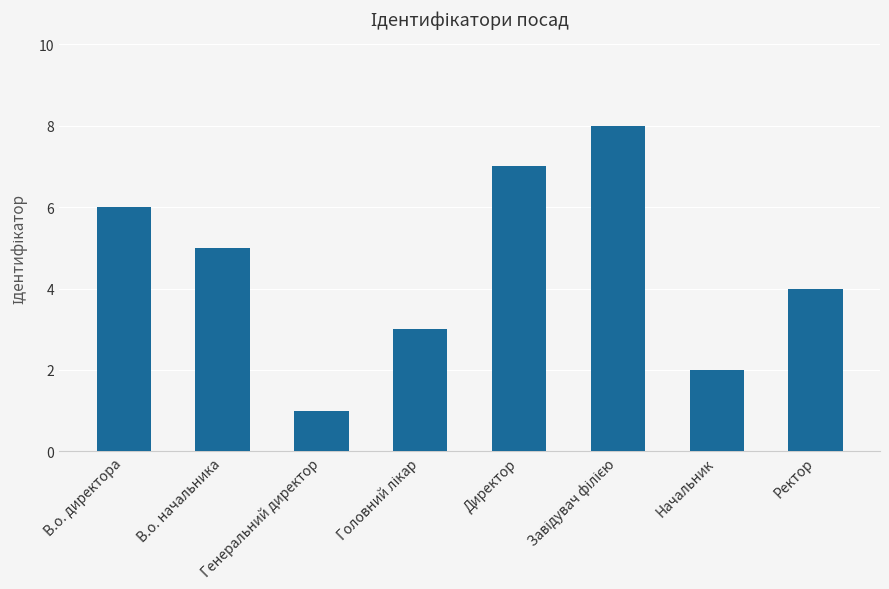

Count the number of data series in this chart.

1